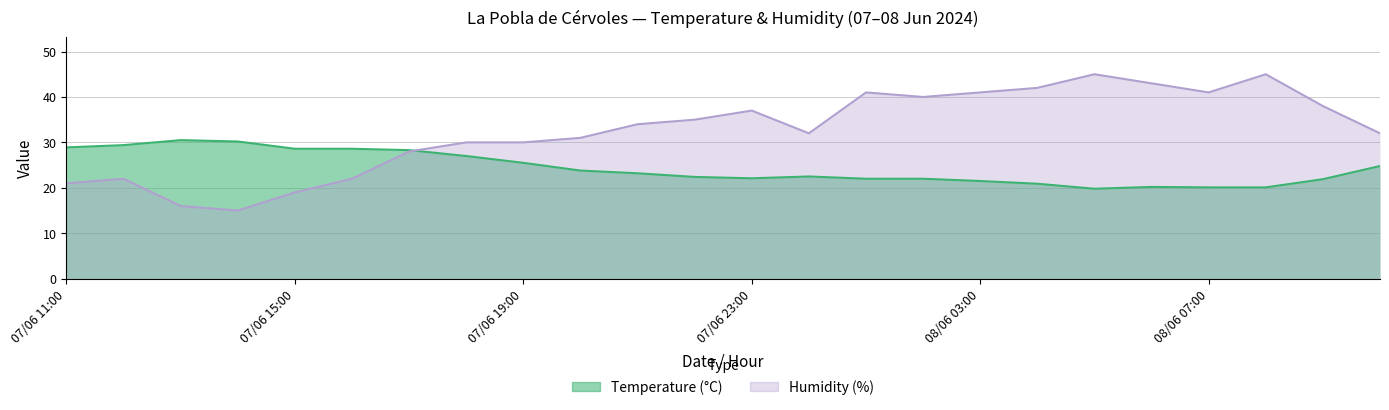

How many interior local valleys does the Humidity (%) series have?

4